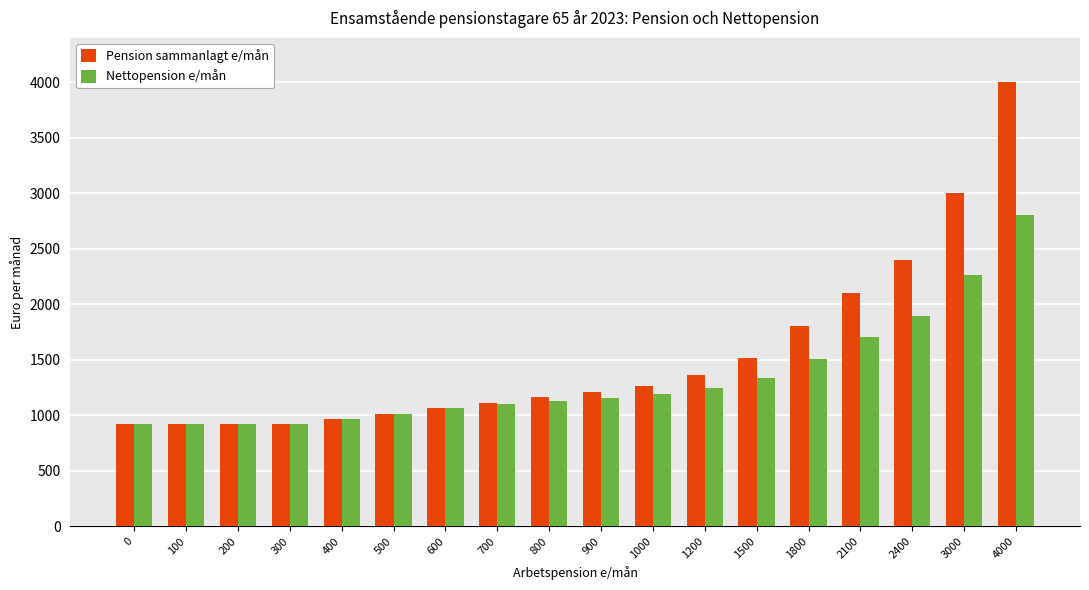

What is the value of the Pension sammanlagt e/mån bar at the 7th from the left?

1063.6